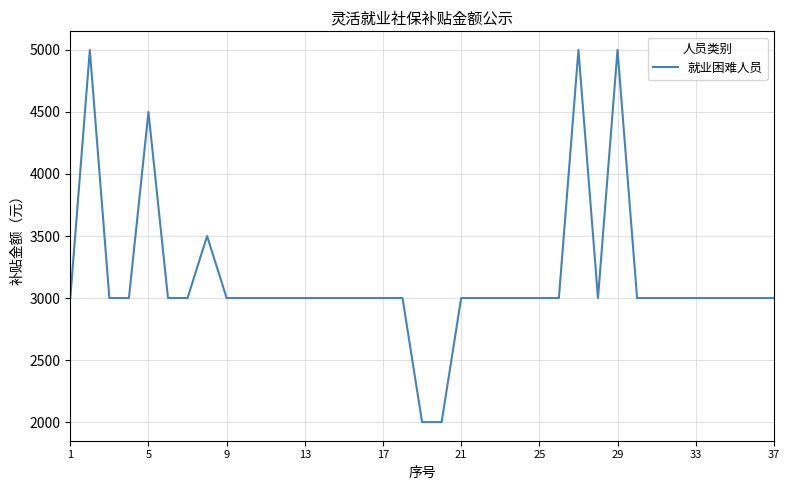

What is the smallest value displayed?

2000